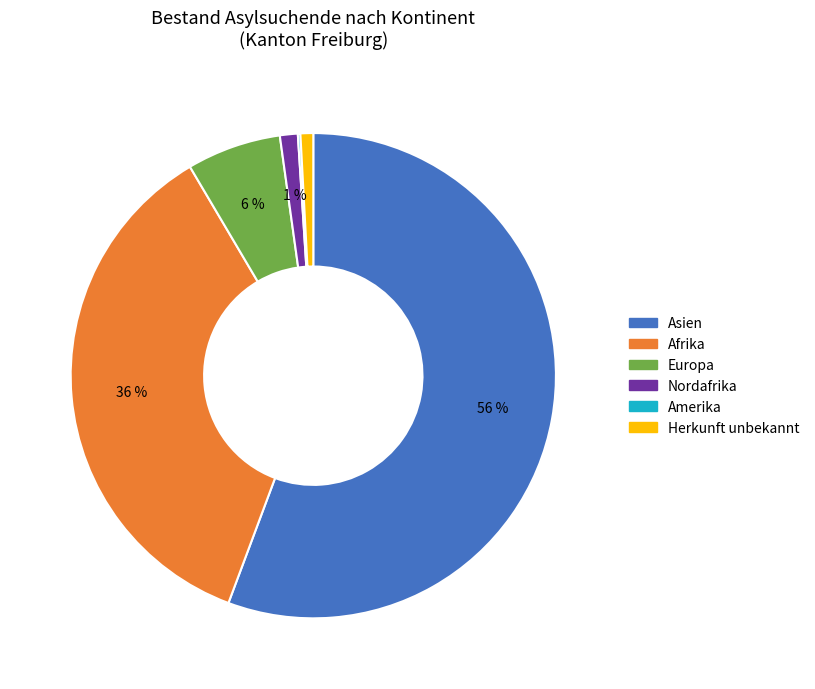

Is there a majority slice in this chart?

Yes